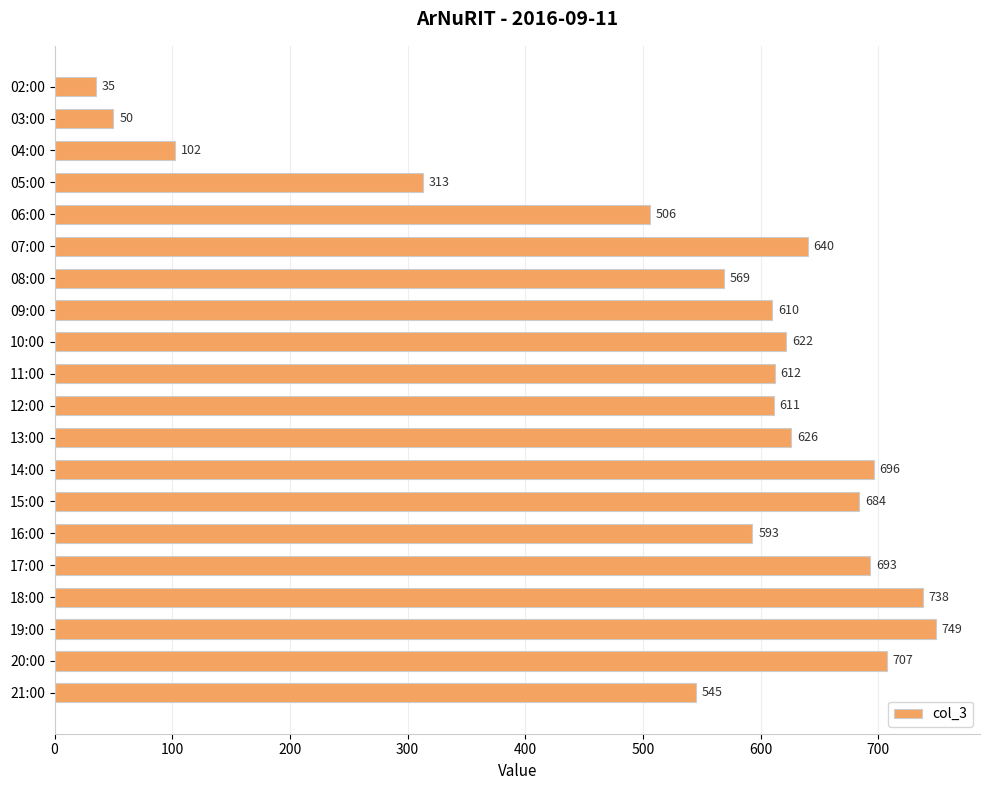

What is the minimum value shown in the chart?

35